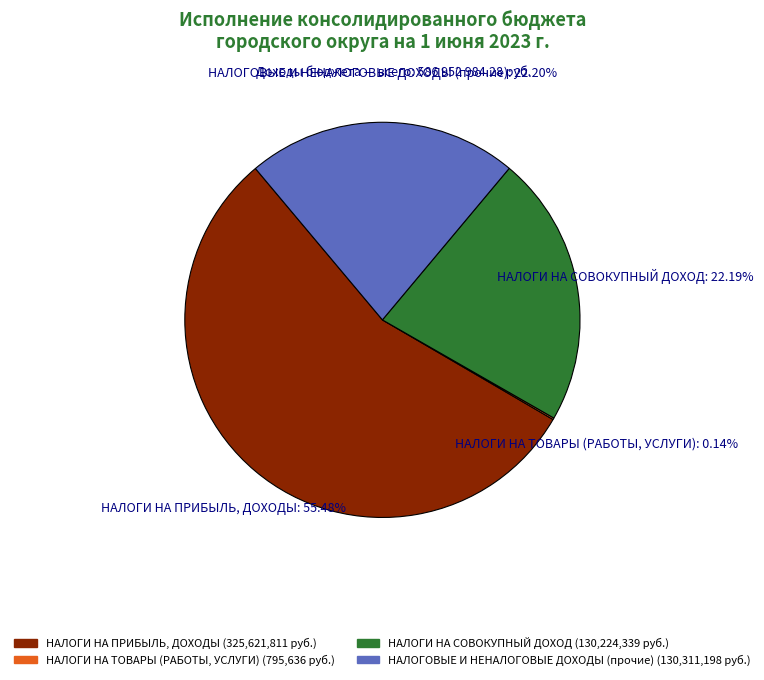

Which slice is the largest?

НАЛОГИ НА ПРИБЫЛЬ, ДОХОДЫ